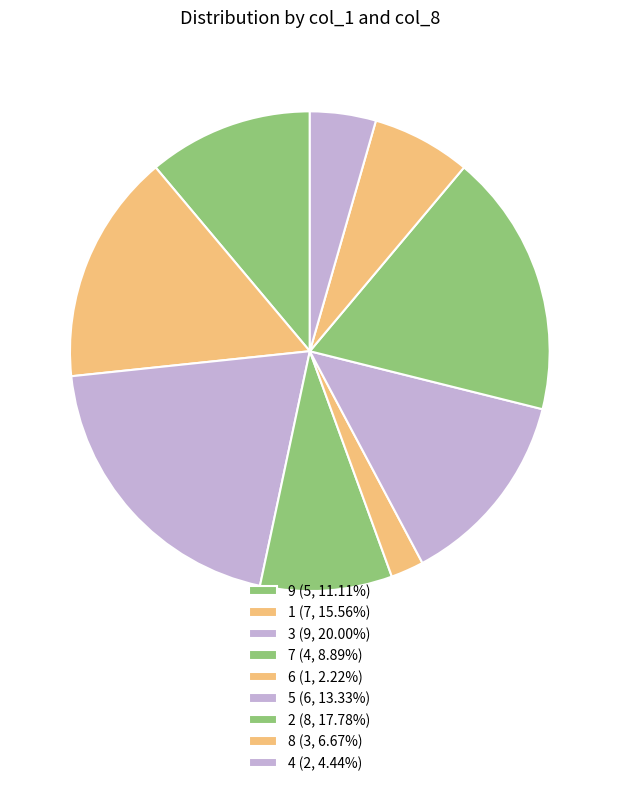

What is the largest slice in the pie chart?

3